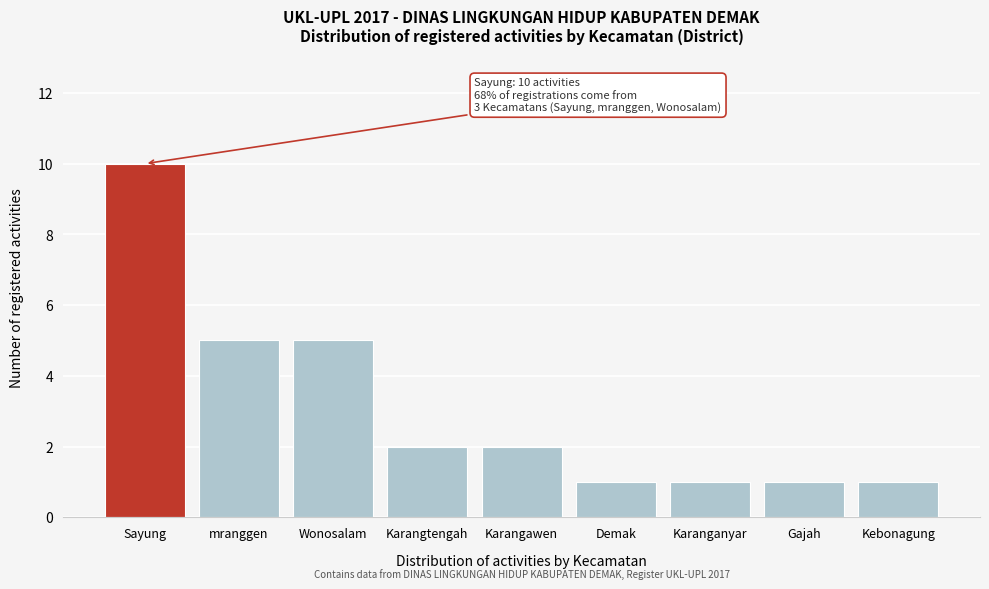

Reading right to left, what are all the values shown in this chart?

Kebonagung=1	Gajah=1	Karanganyar=1	Demak=1	Karangawen=2	Karangtengah=2	Wonosalam=5	mranggen=5	Sayung=10